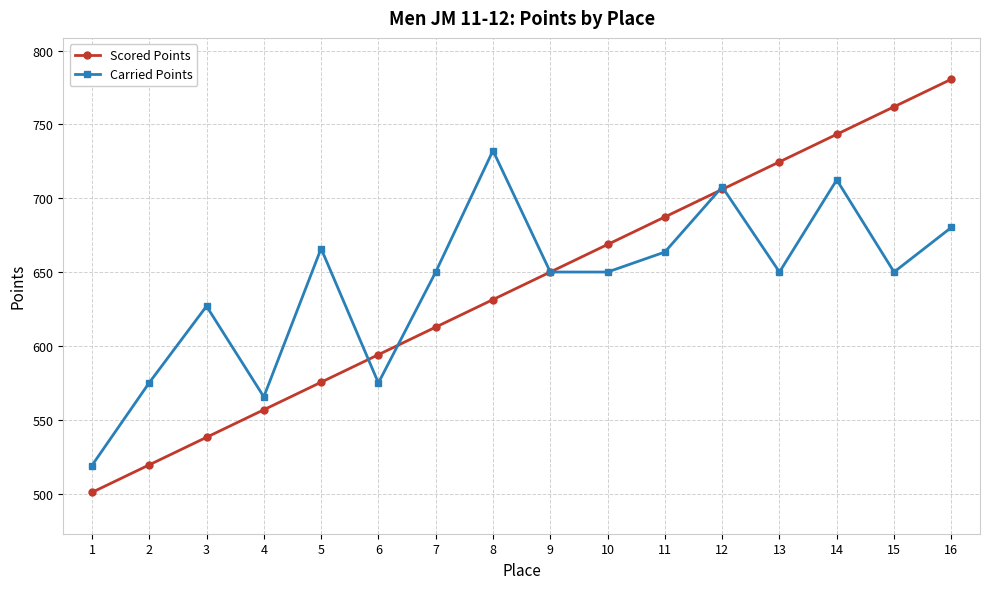

How many interior local peaks does the Carried Points series have?

5